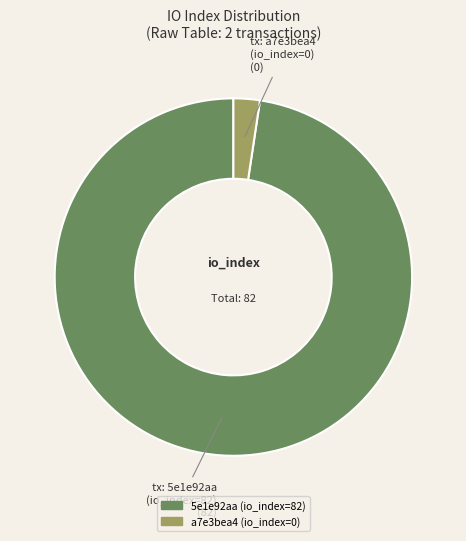

Which category has the biggest portion of the pie?

tx: 5e1e92aa (io_index=82)